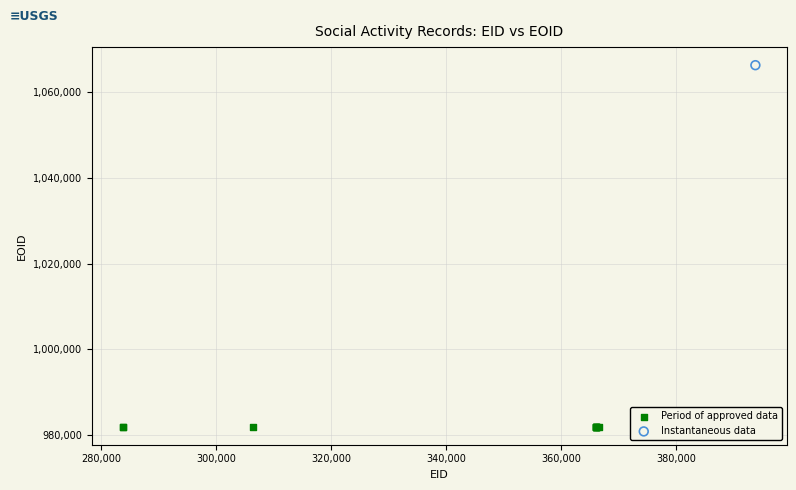

What are all the series names shown in the legend?

Period of approved data, Instantaneous data